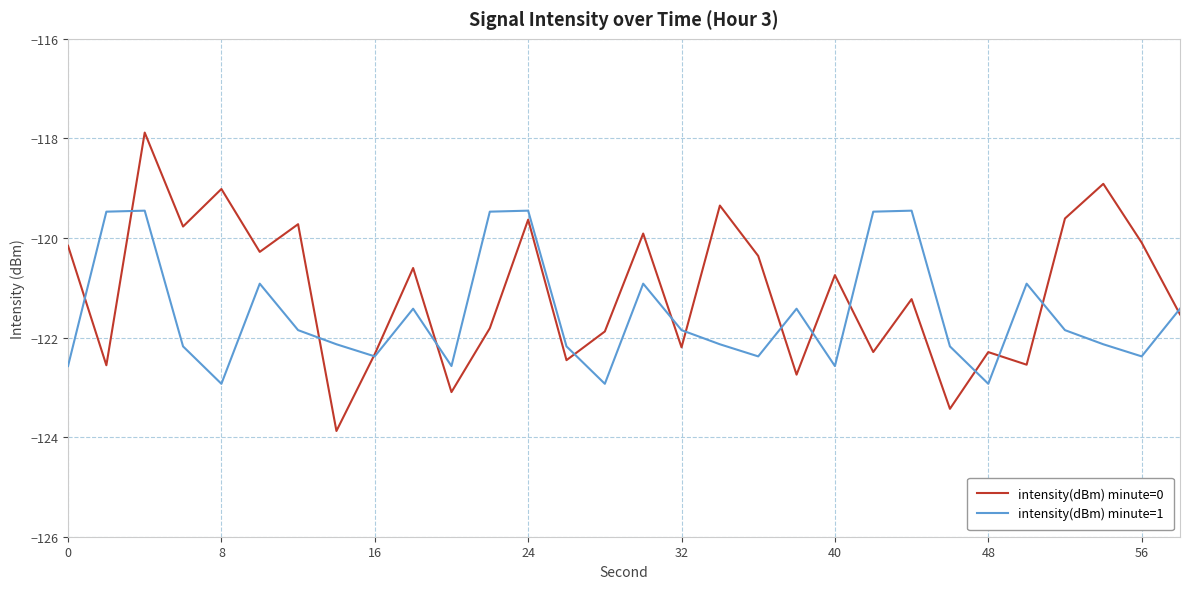

What is the smallest value displayed?

-123.9